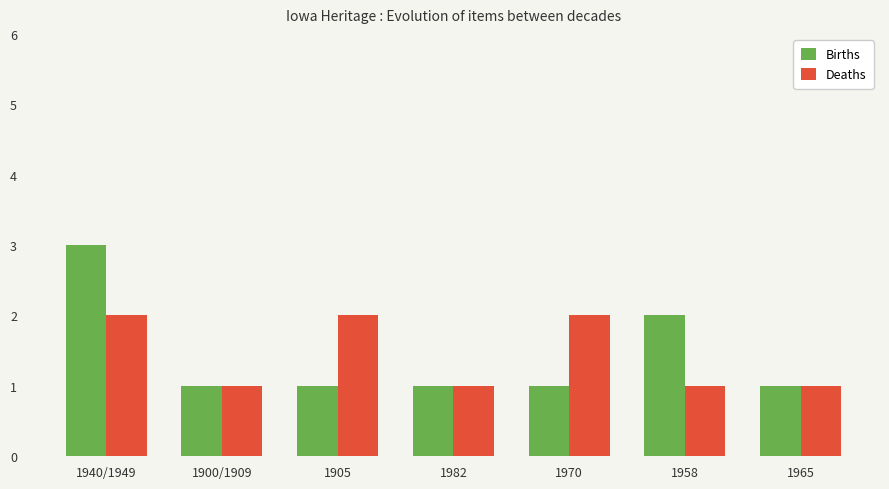

Reading left to right, transcribe all the data shown in this chart.

Births: 1940/1949=3	1900/1909=1	1905=1	1982=1	1970=1	1958=2	1965=1
Deaths: 1940/1949=2	1900/1909=1	1905=2	1982=1	1970=2	1958=1	1965=1